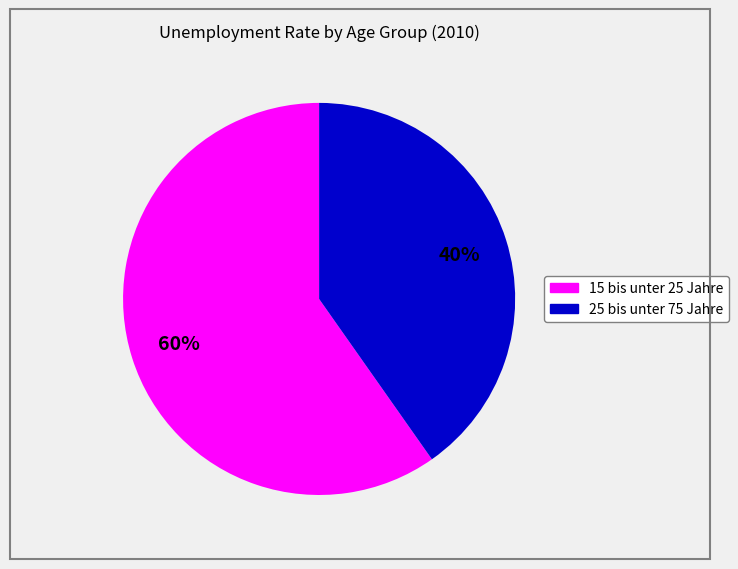

True or false: 25 bis unter 75 Jahre accounts for 40% of the total.

True